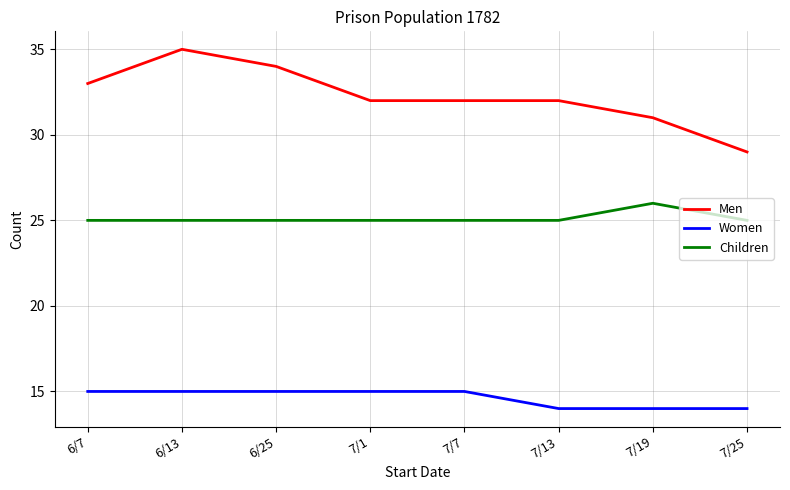

Which series has the largest range (max minus min)?

Men